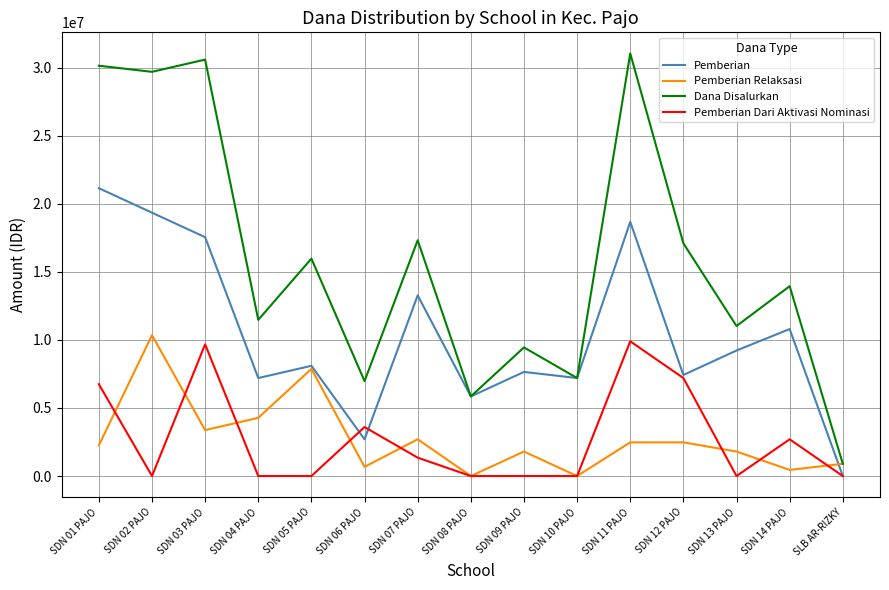

Rank the series at SDN 13 PAJO from lowest to highest value.

Pemberian Dari Aktivasi Nominasi, Pemberian Relaksasi, Pemberian, Dana Disalurkan